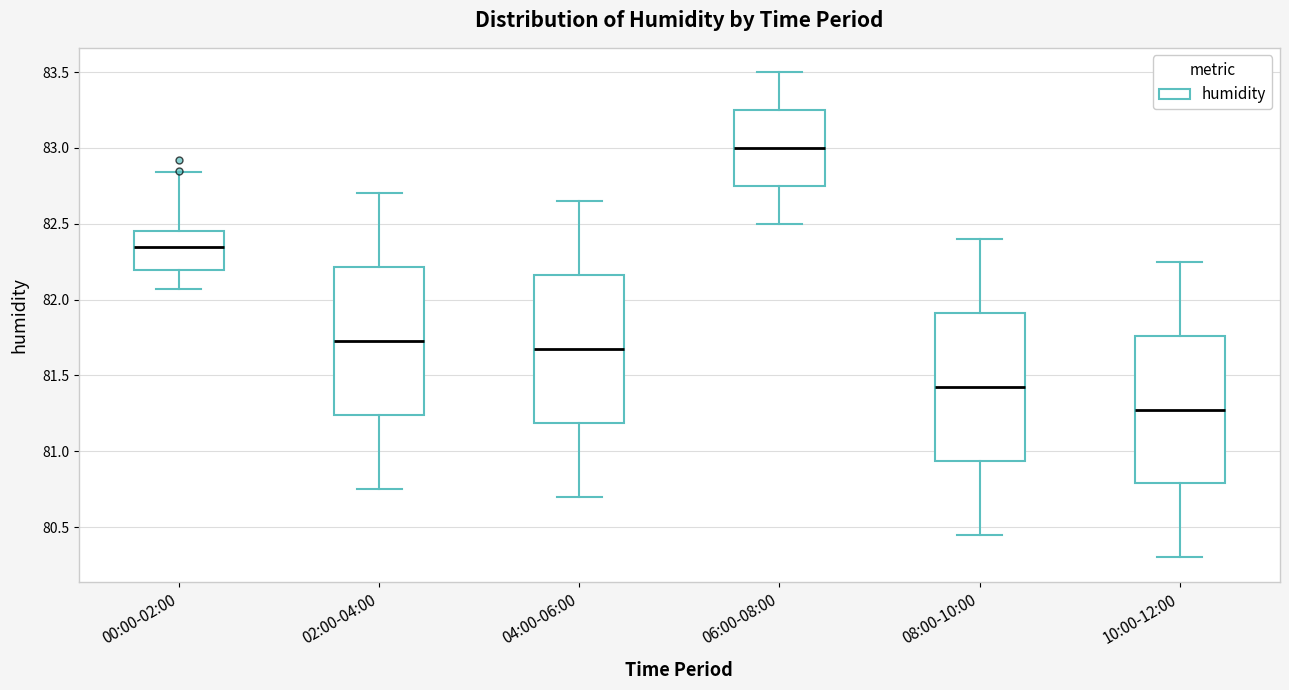

Reading left to right, transcribe this box plot: for each box, give where its median line is, the range the box spans, and where its two whiskers end, as read against the y-axis. The values are not printed on the chart, so give them approximately, as read against the axis.

00:00-02:00: median 82.35, box 82.20 to 82.45, whiskers 82.05 to 82.85
02:00-04:00: median 81.75, box 81.25 to 82.20, whiskers 80.75 to 82.70
04:00-06:00: median 81.70, box 81.20 to 82.15, whiskers 80.70 to 82.65
06:00-08:00: median 83.00, box 82.75 to 83.25, whiskers 82.50 to 83.50
08:00-10:00: median 81.45, box 80.95 to 81.90, whiskers 80.45 to 82.40
10:00-12:00: median 81.30, box 80.80 to 81.75, whiskers 80.30 to 82.25